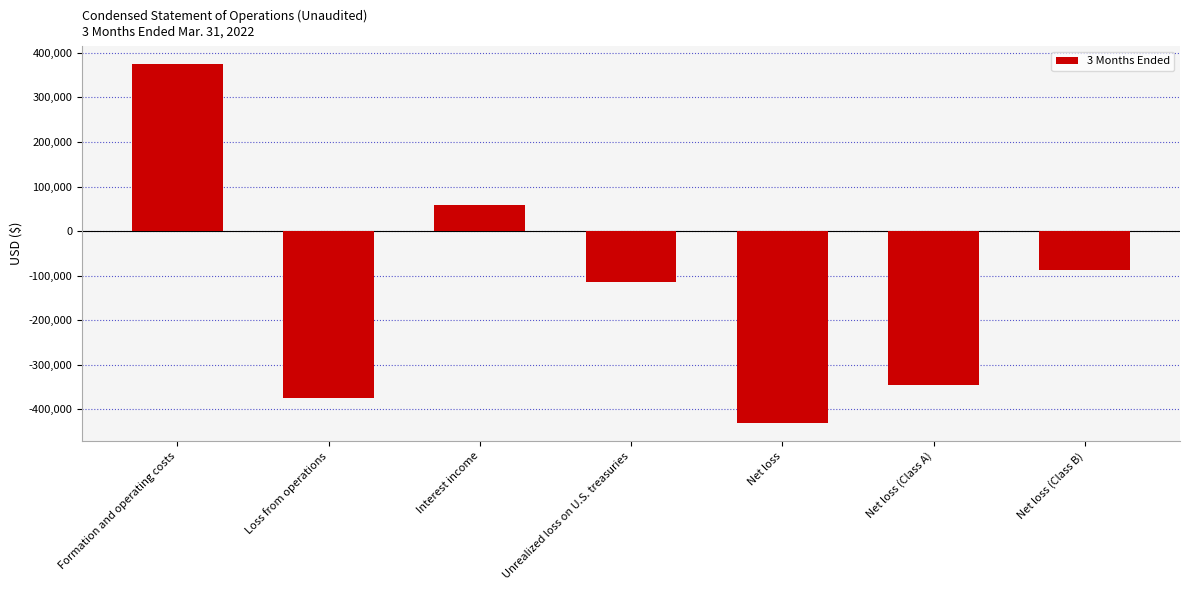

At which label does the data first exceed -114785?

Formation and operating costs